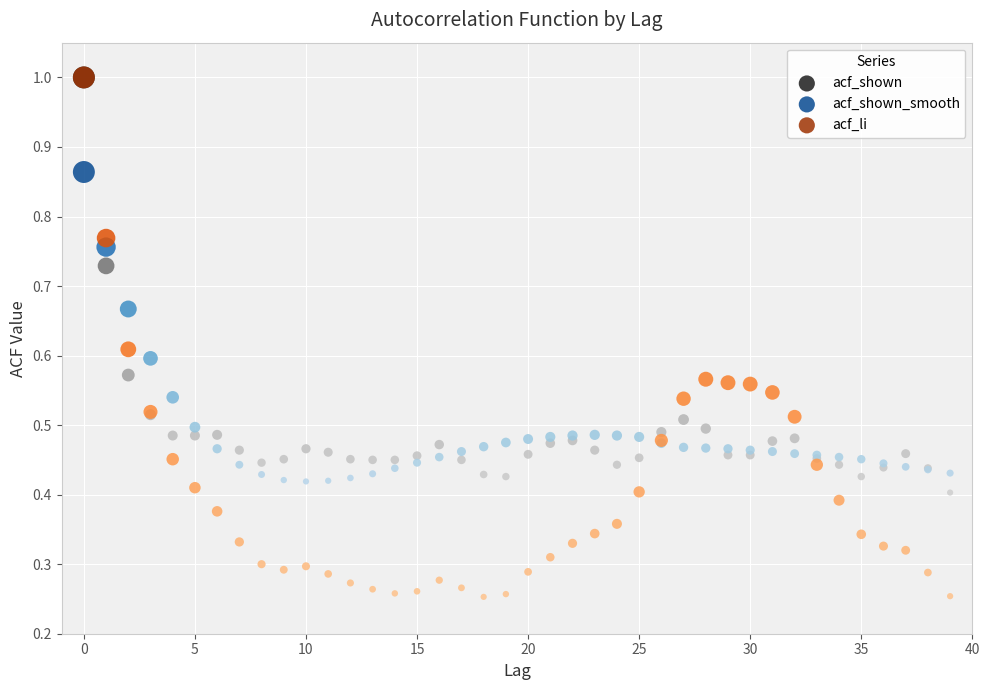

What are all the series names shown in the legend?

acf_shown, acf_shown_smooth, acf_li